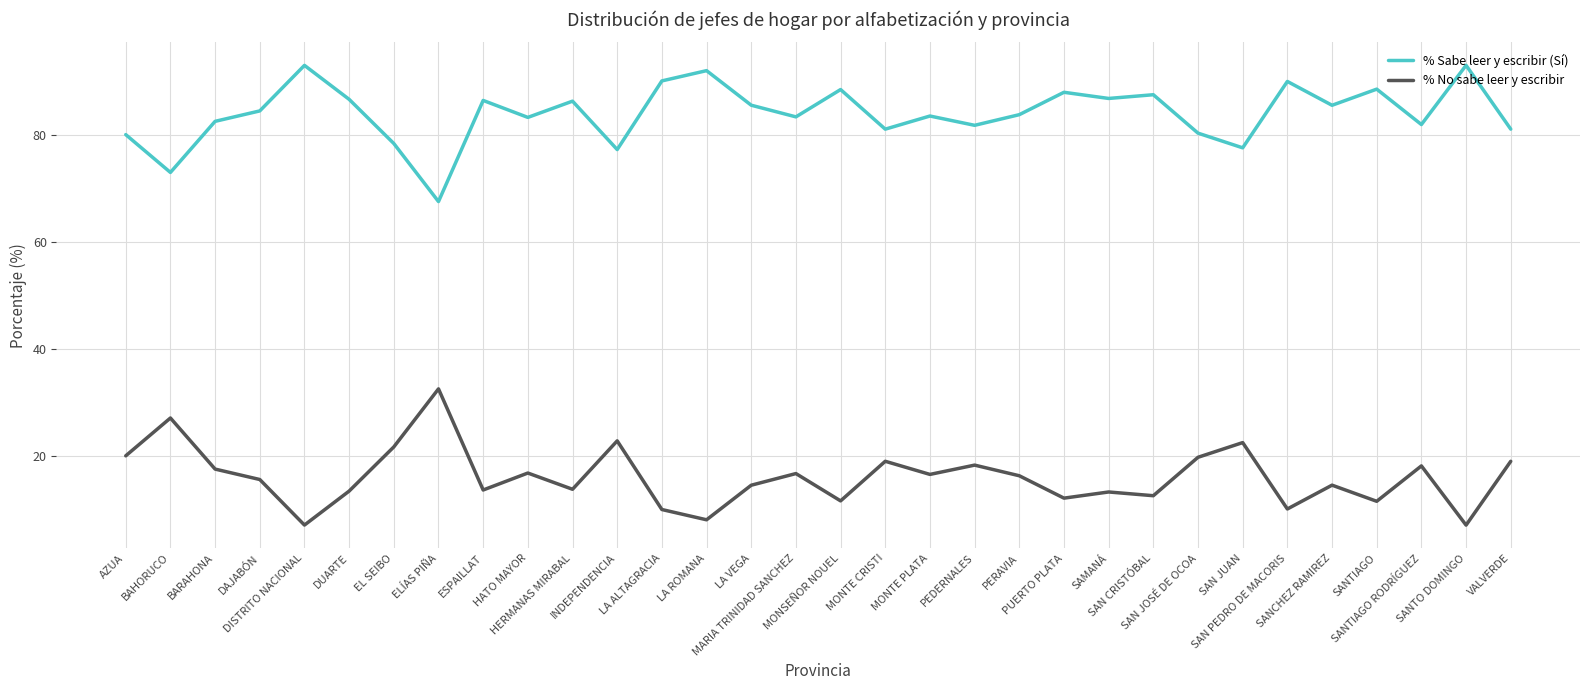

True or false: % No sabe leer y escribir has more than 0 interior local peaks.

True